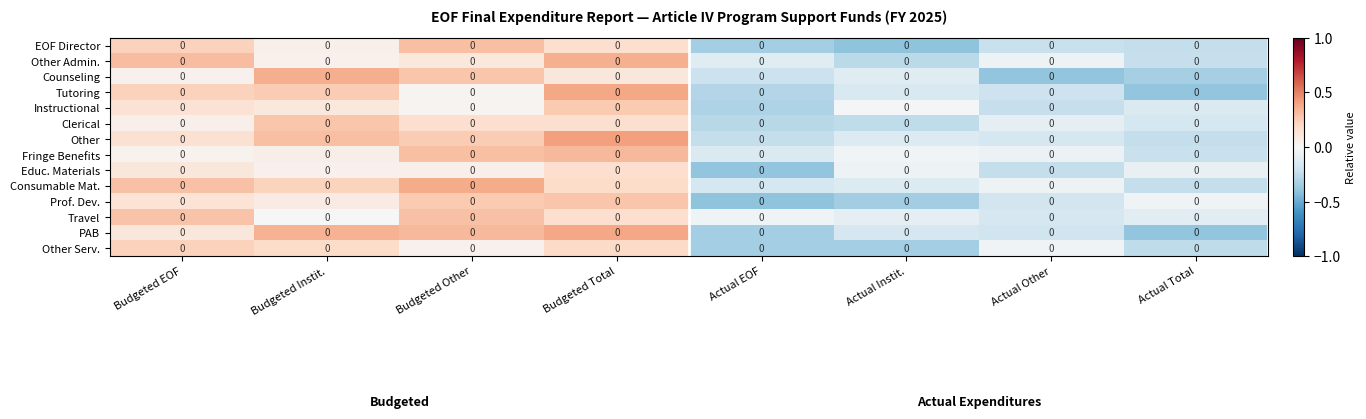

Where does the Educ. Materials series first go above 0?

Budgeted EOF